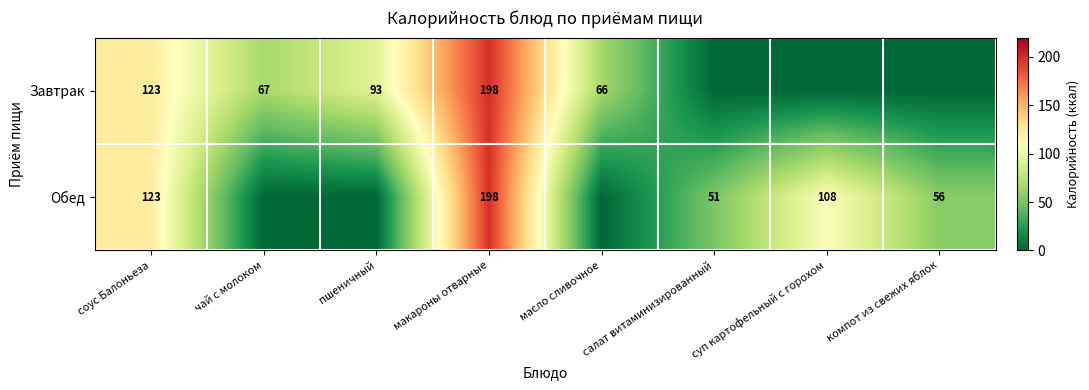

Count the number of categories in the chart.

8